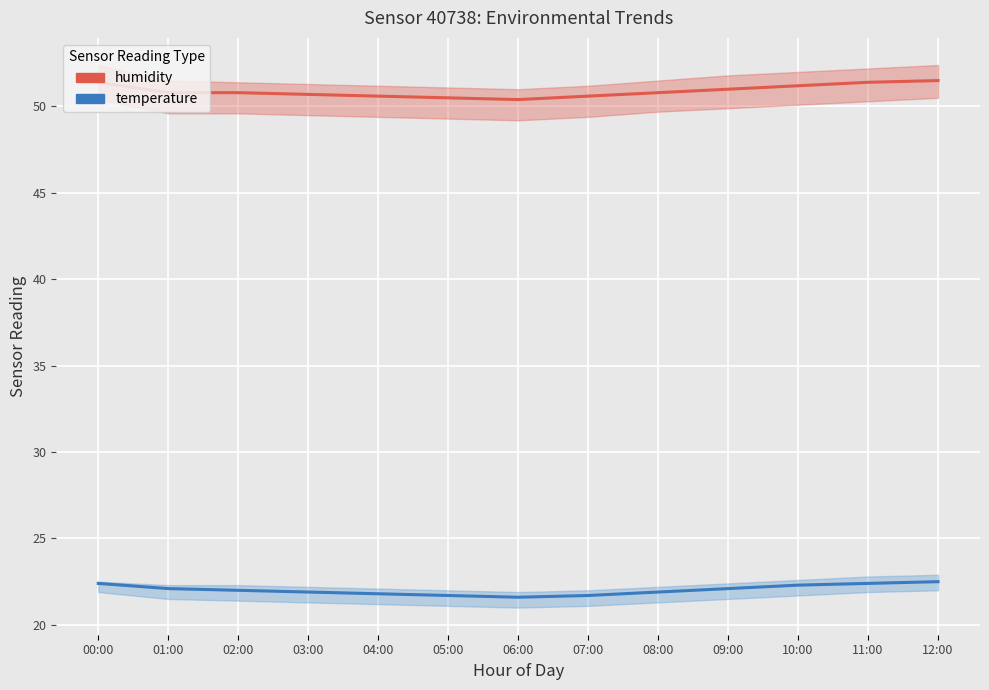

How many categories are shown in the chart?

13